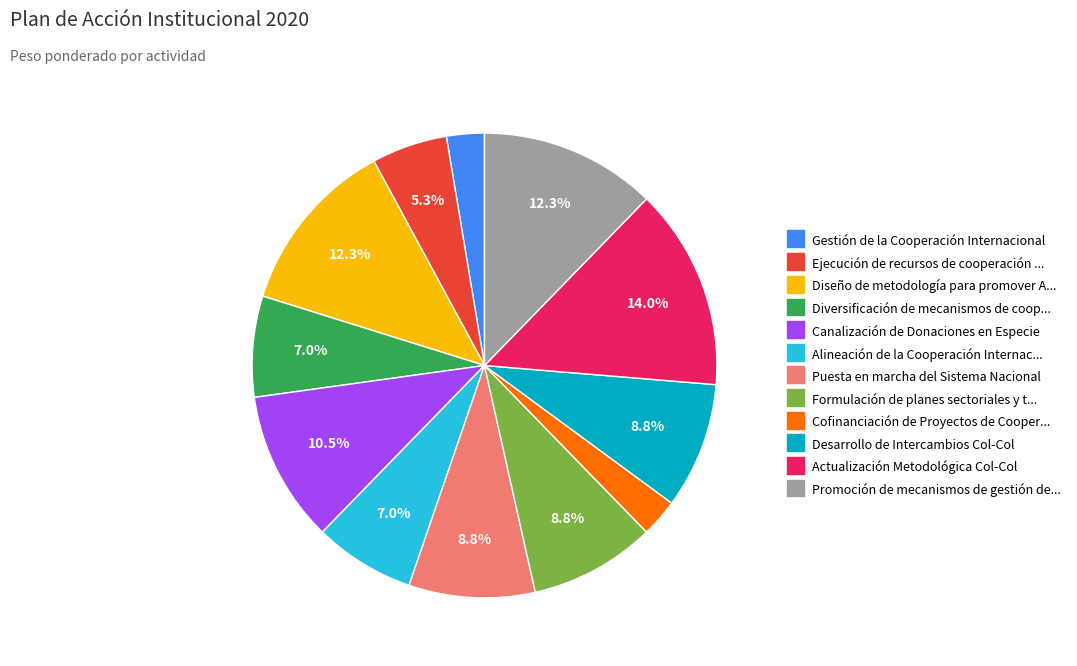

To the nearest percent, what is the average slice percentage?

8%